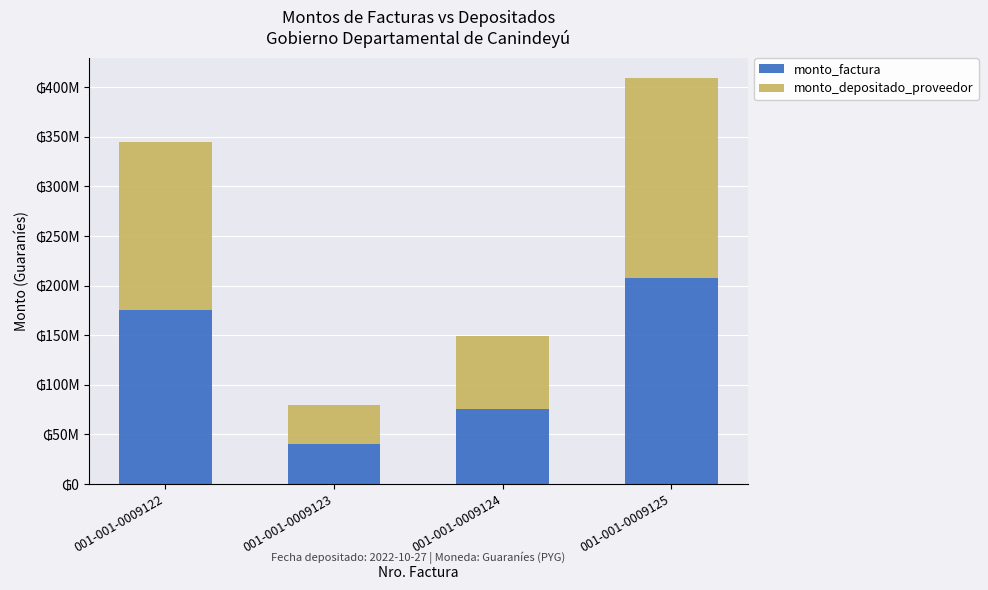

Which category has the lowest value in the monto_factura series?

001-001-0009123